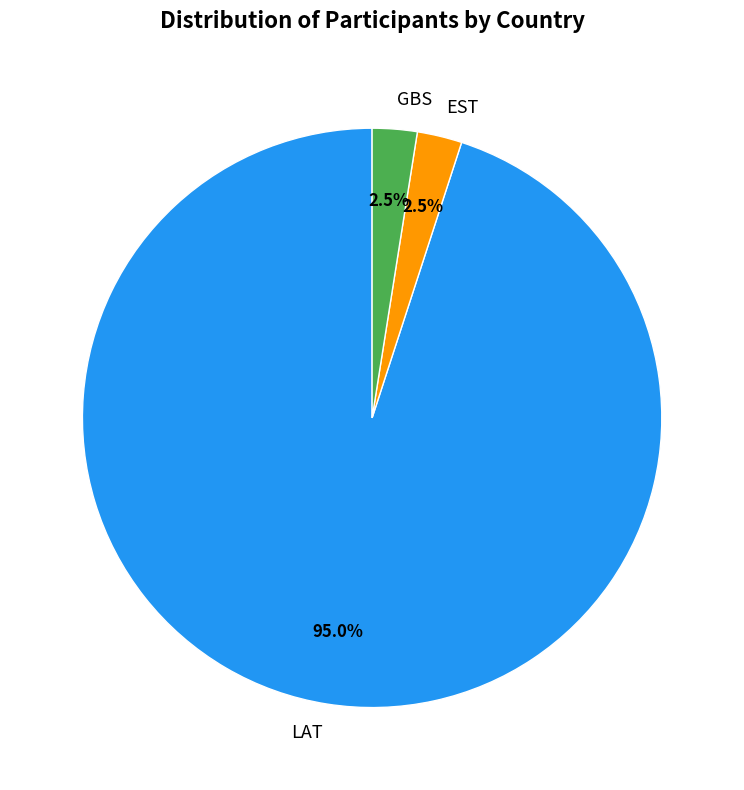

Approximately how many times larger is the value at GBS compared to EST?

1.0